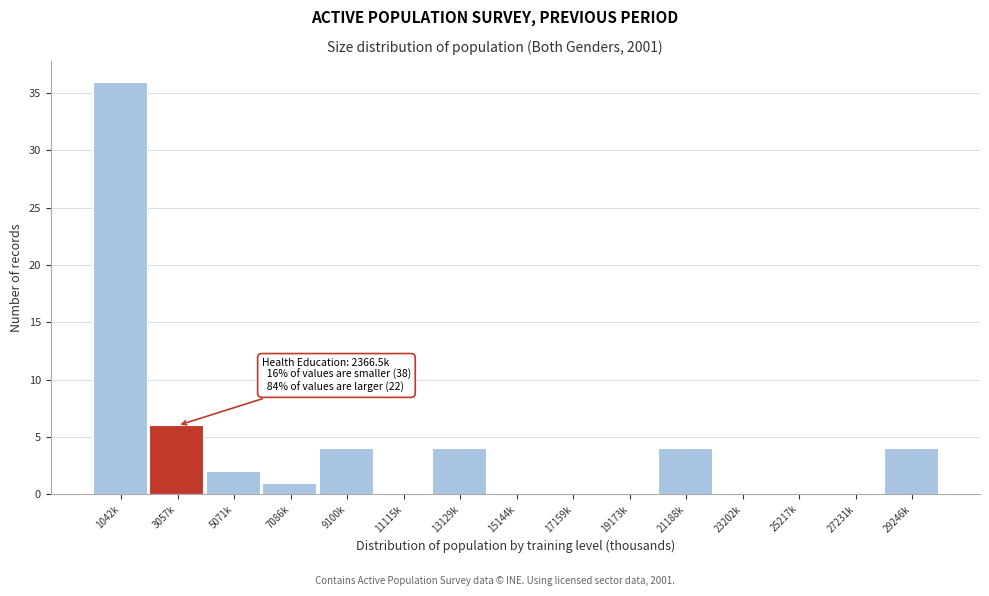

Is it true that the value at 15144k is 22?

False